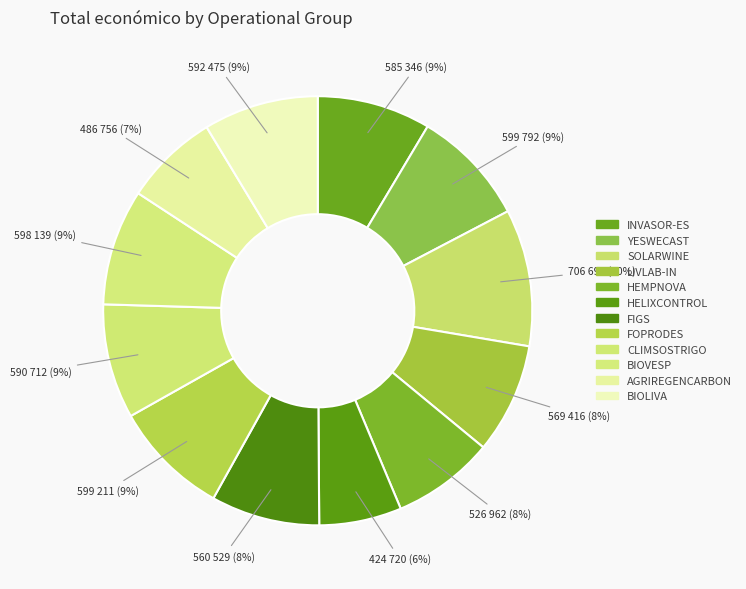

What is the largest slice in the pie chart?

SOLARWINE